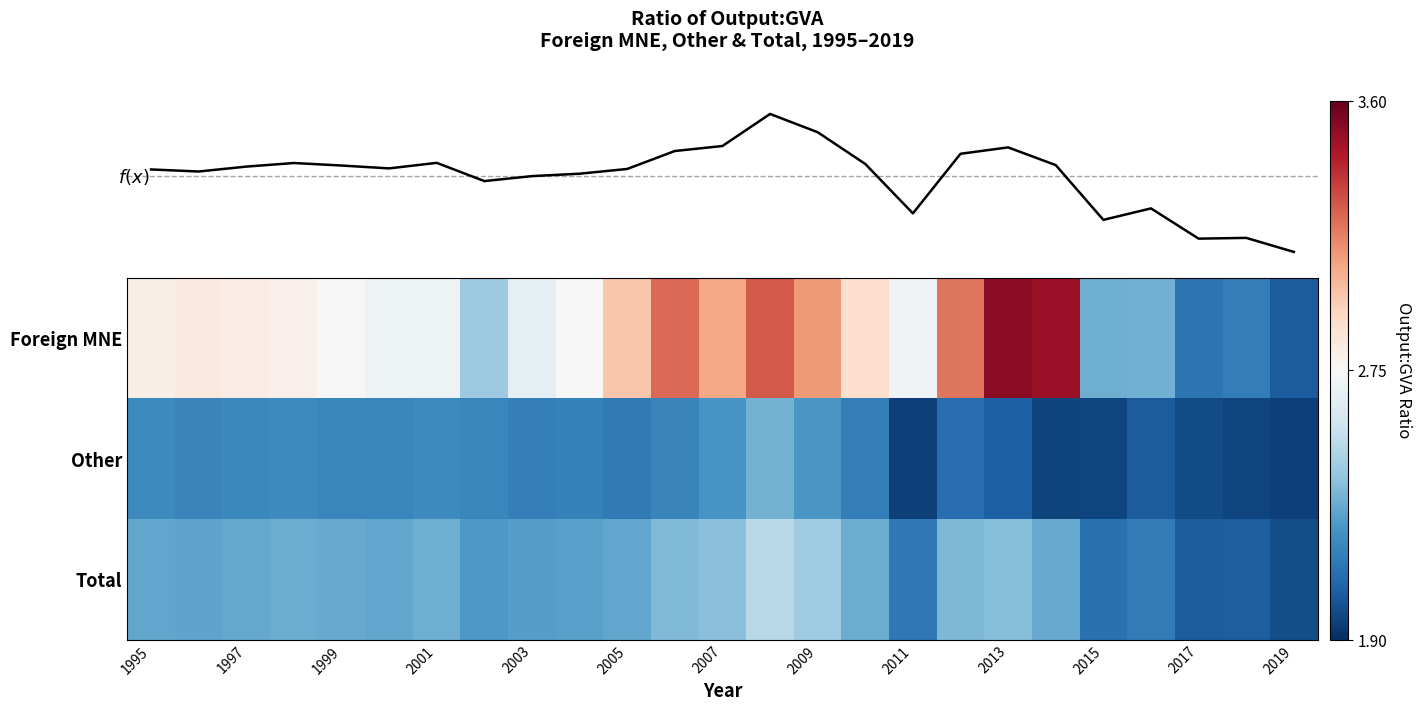

Read the Other value at 2015.

2.0